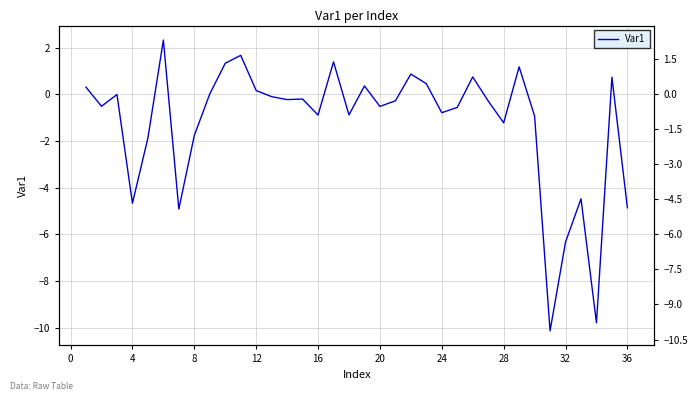

What is the smallest value displayed?

-10.1